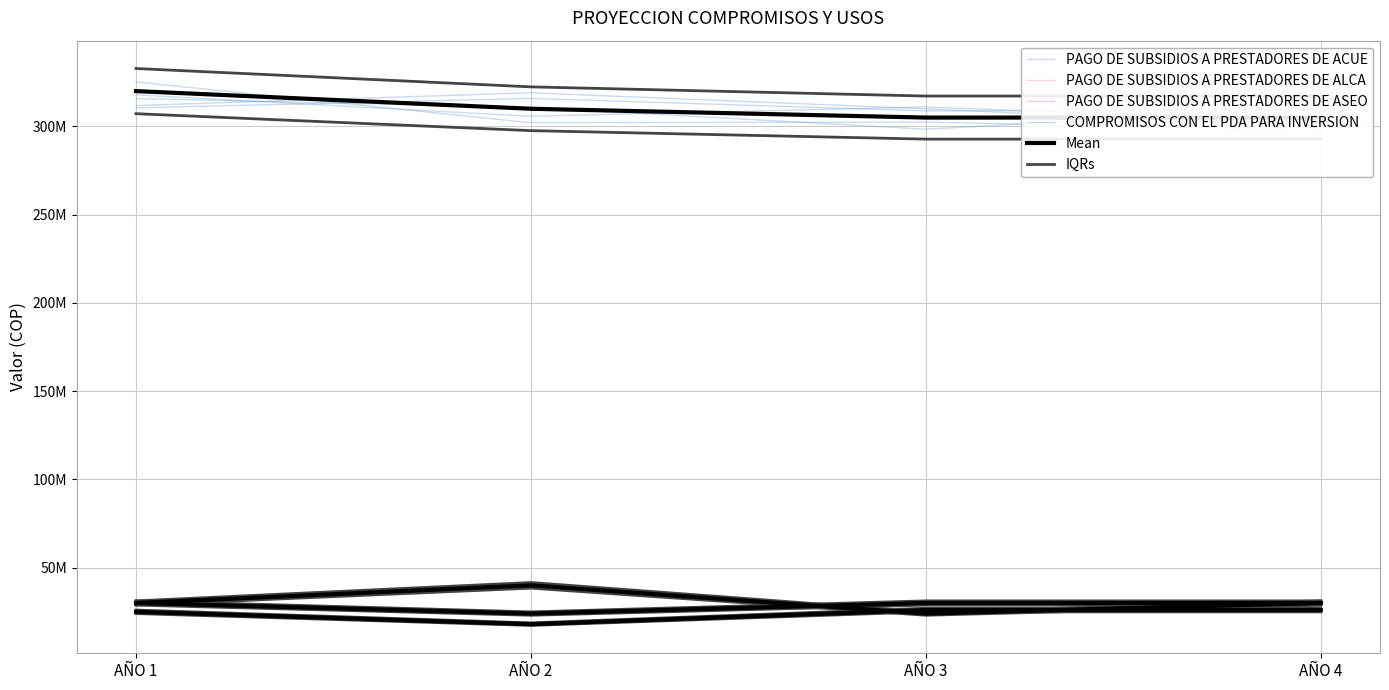

What is the minimum value shown in the chart?

17994791.1